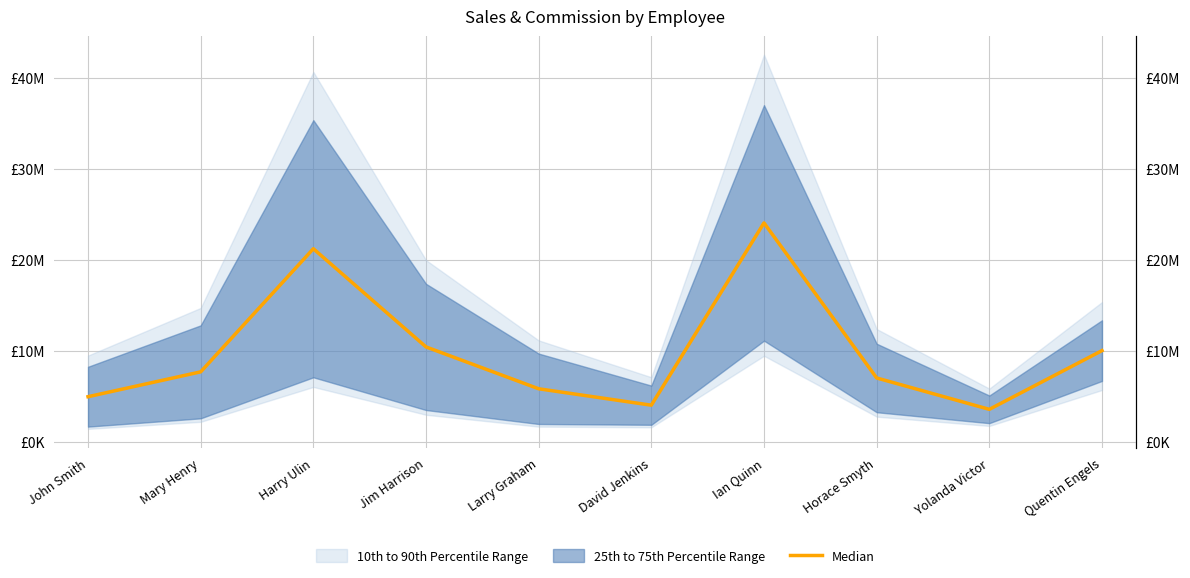

Where is the first local minimum?

David Jenkins